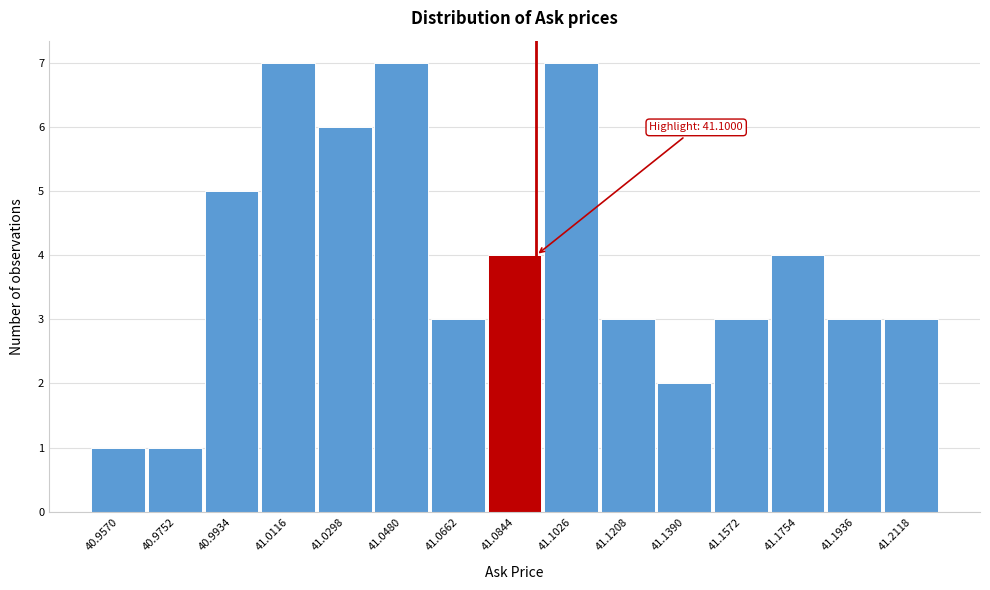

Reading left to right, list all the values displayed in this chart.

1	1	5	7	6	7	3	4	7	3	2	3	4	3	3